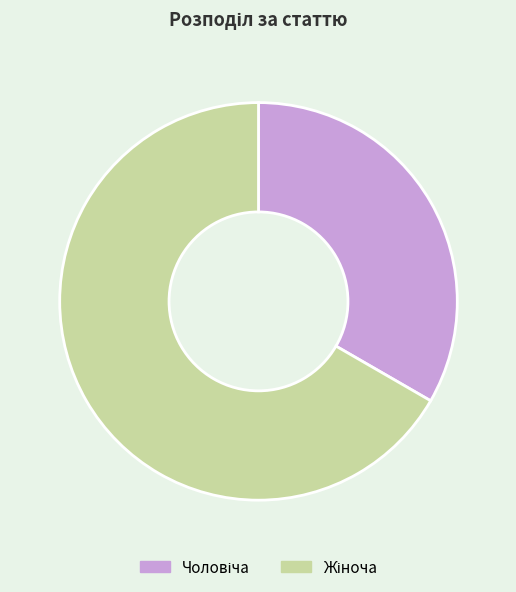

Is there a majority slice in this chart?

Yes